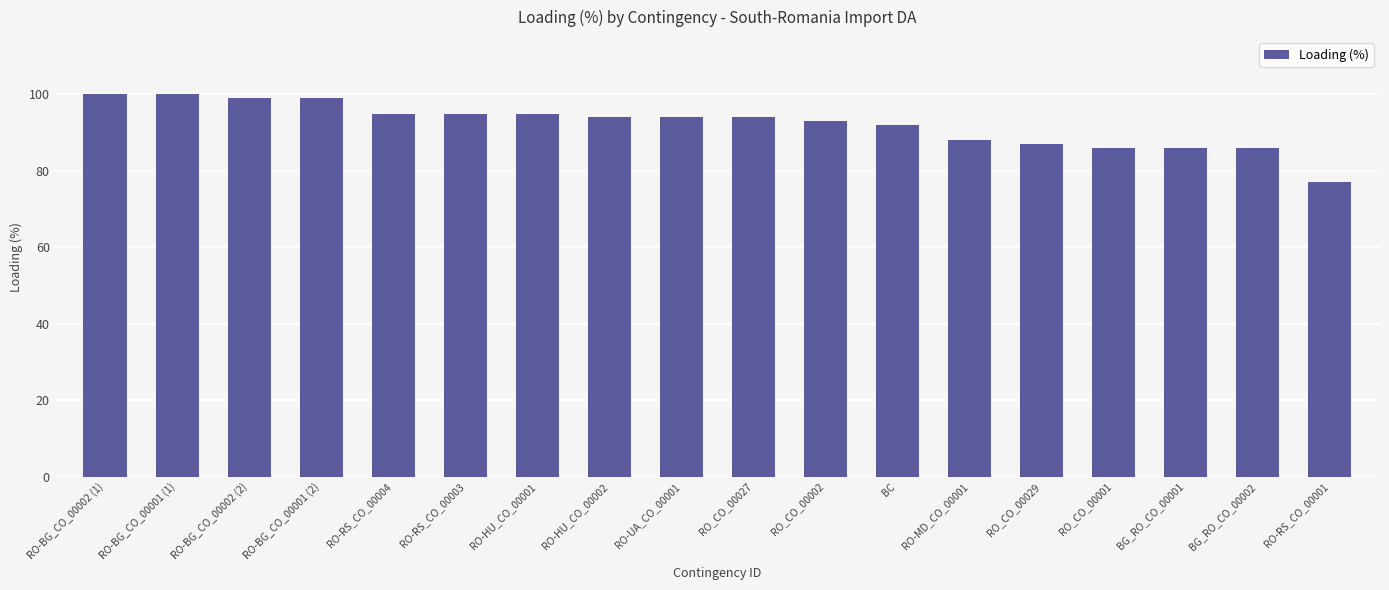

At which label is the value closest to 88?

RO-MD_CO_00001